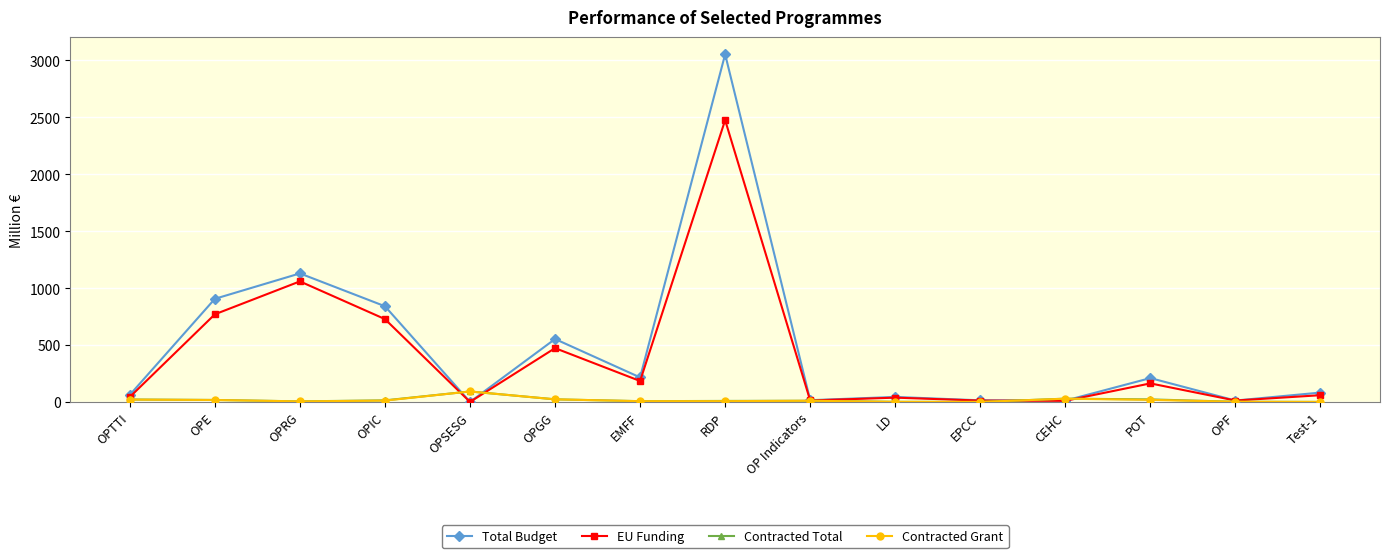

What are all the series names shown in the legend?

Total Budget, EU Funding, Contracted Total, Contracted Grant